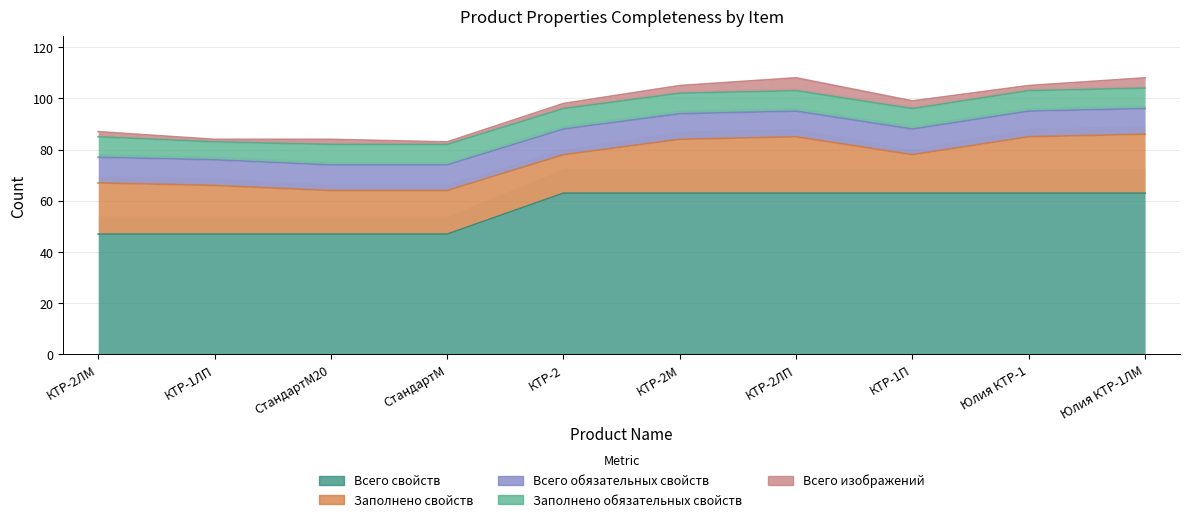

At which category does Заполнено обязательных свойств reach its first local valley?

КТР-1ЛП